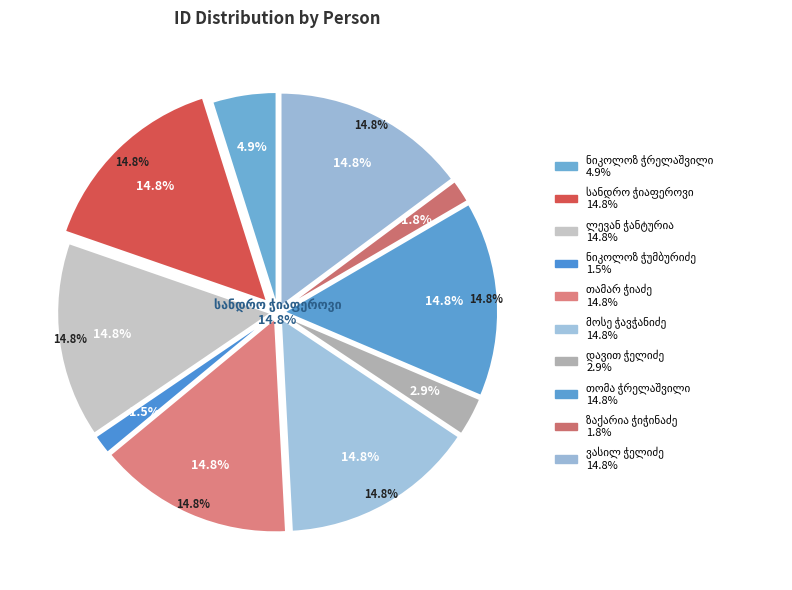

How many slices are in this pie chart?

10